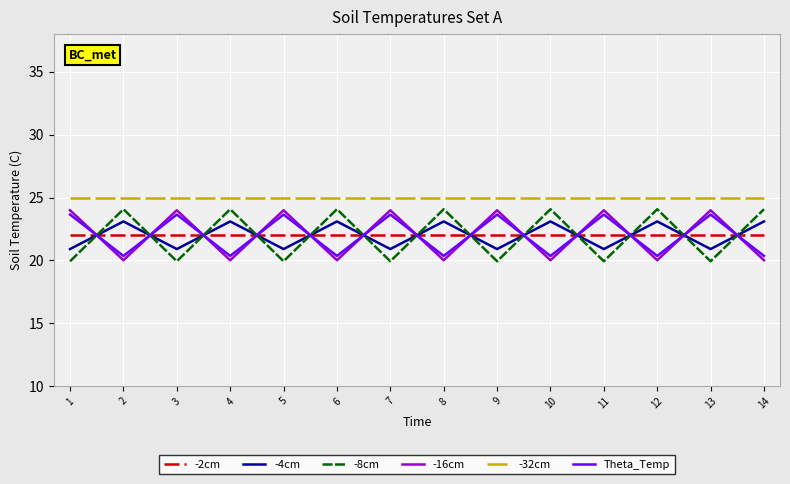

The -32cm series shows 16.3 at 5. True or false?

False